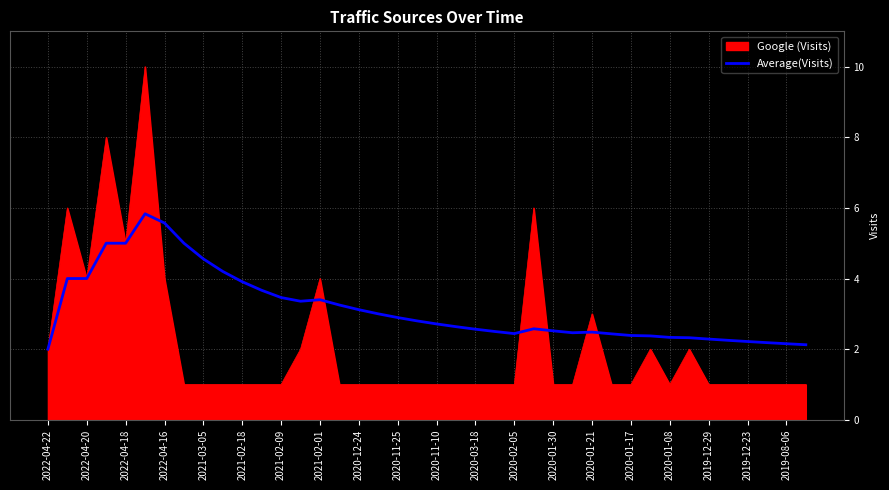

List the series in order of their peak value, highest first.

Google (Visits), Average(Visits)